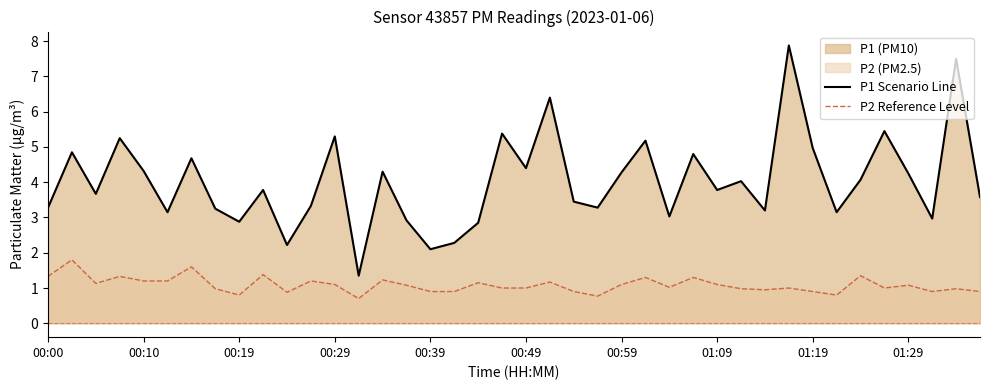

Reading left to right, what are all the values shown in this chart?

P1 Scenario Line: 3.3	4.8	3.7	5.2	4.3	3.1	4.7	3.2	2.9	3.8	2.2	3.3	5.3	1.4	4.3	2.9	2.1	2.3	2.9	5.4	4.4	6.4	3.5	3.3	4.3	5.2	3.0	4.8	3.8	4.0	3.2	7.9	5.0	3.1	4.1	5.5	4.2	3.0	7.5	3.6
P2 Reference Level: 1.3	1.8	1.1	1.3	1.2	1.2	1.6	1.0	0.8	1.4	0.9	1.2	1.1	0.7	1.2	1.1	0.9	0.9	1.1	1.0	1.0	1.2	0.9	0.8	1.1	1.3	1.0	1.3	1.1	1.0	0.9	1.0	0.9	0.8	1.4	1.0	1.1	0.9	1.0	0.9